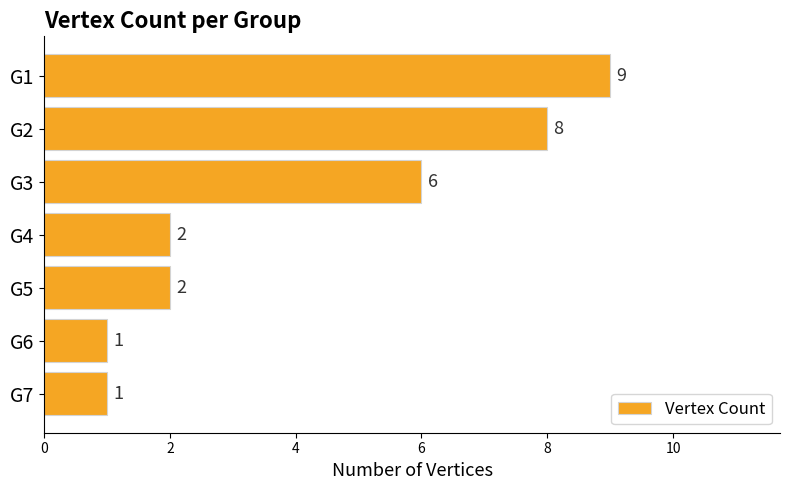

What is the difference between the maximum and second lowest values?

8